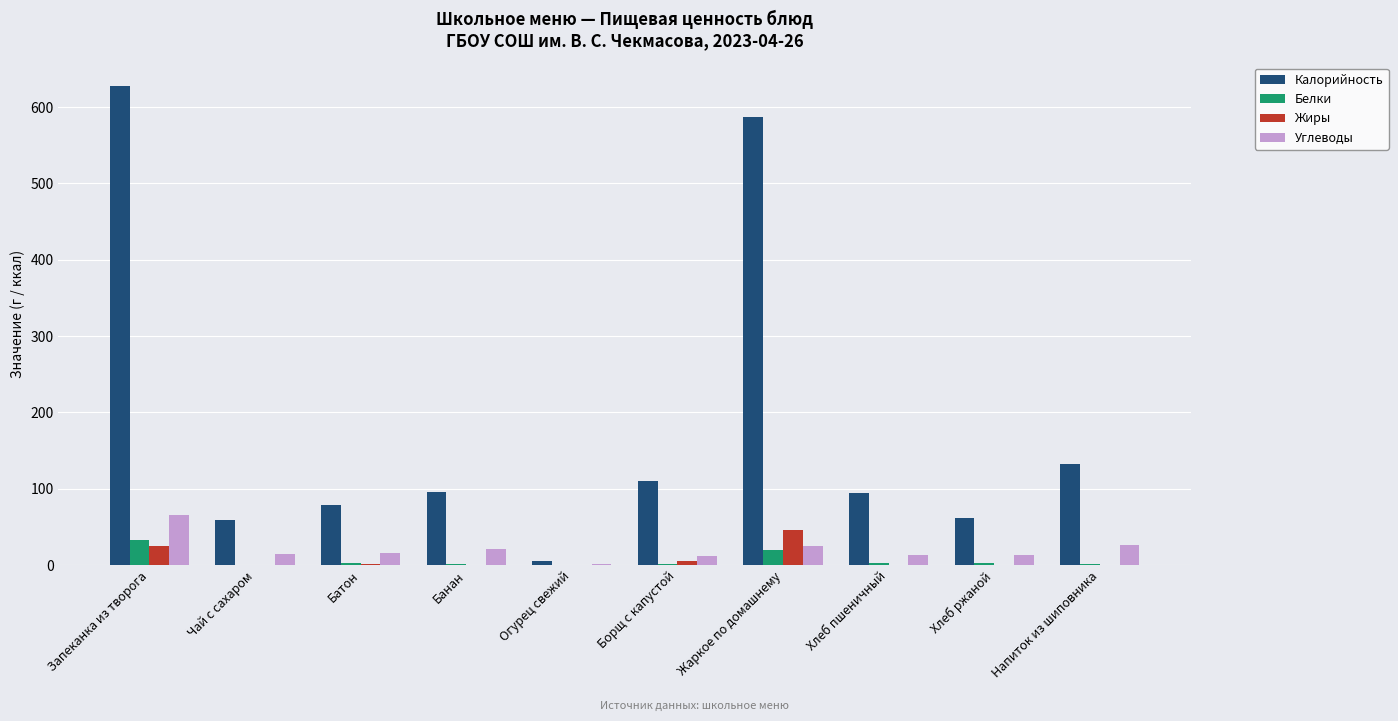

The Жиры series shows 0.9 at Батон. True or false?

True